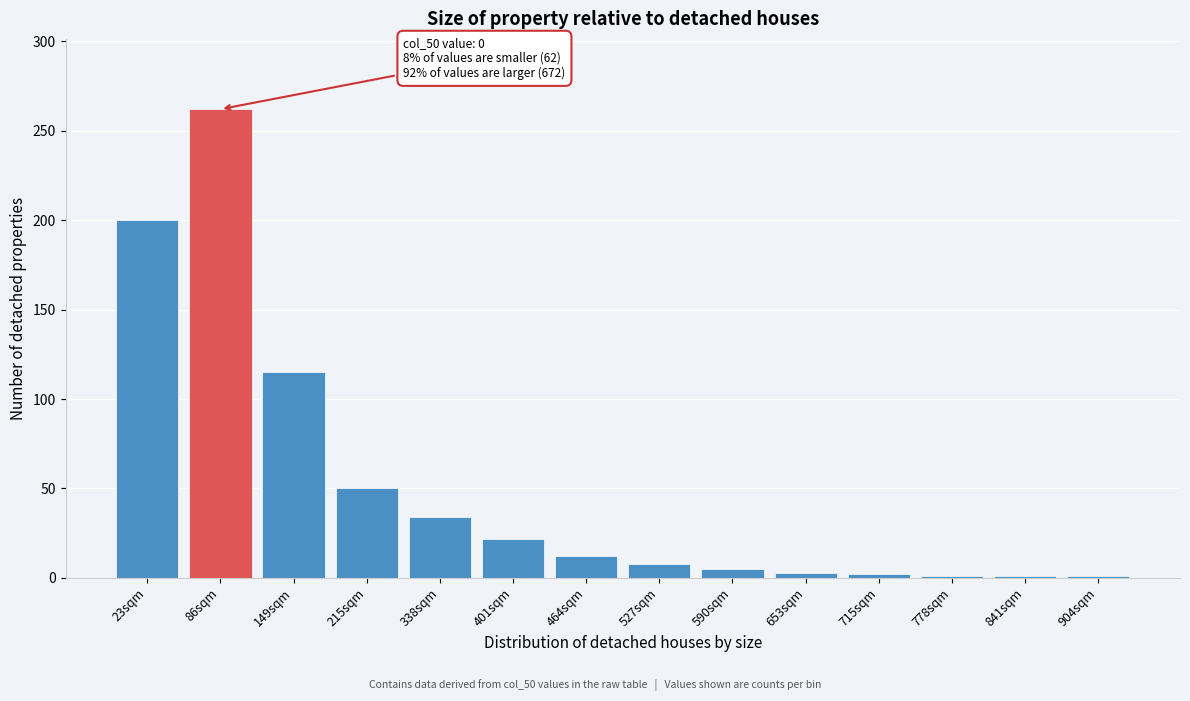

What is the change in value from 215sqm to 401sqm?

-28